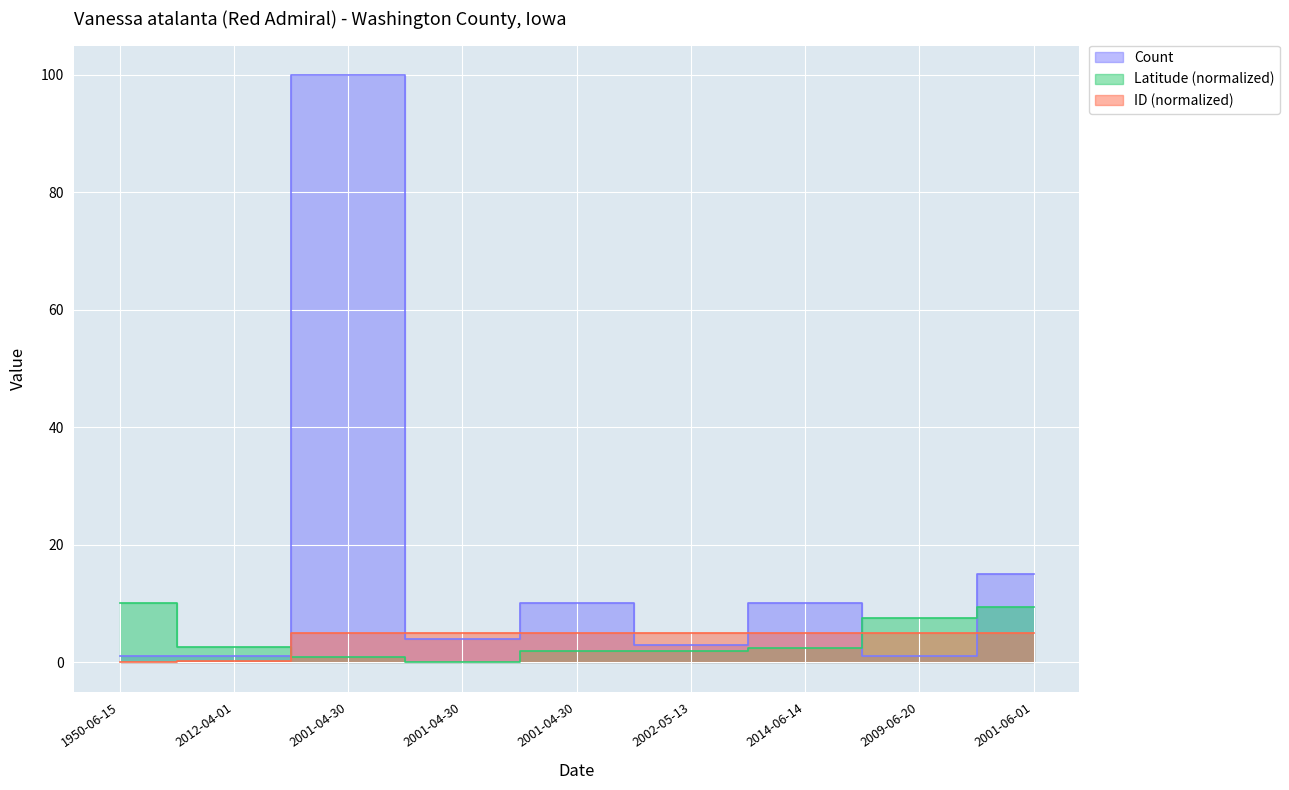

What is the total value across all series at 2012-04-01?

3.8